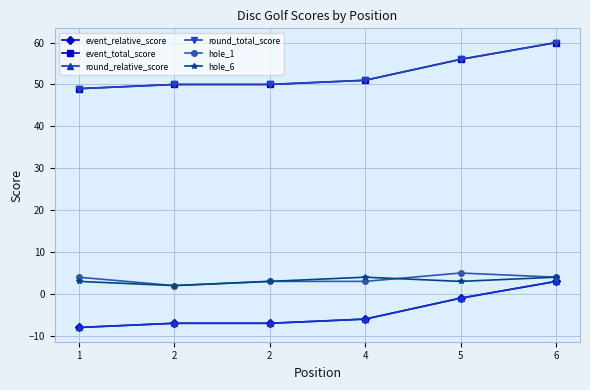

At 1, list the series in order from smallest to largest.

event_relative_score, round_relative_score, hole_6, hole_1, event_total_score, round_total_score